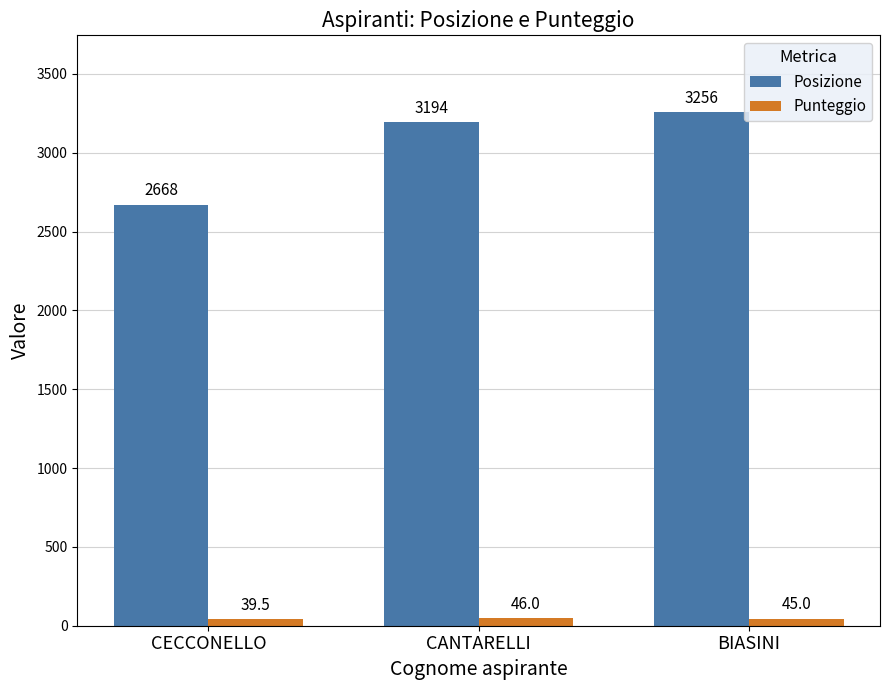

Is it true that Punteggio equals 46.0 at CANTARELLI?

True